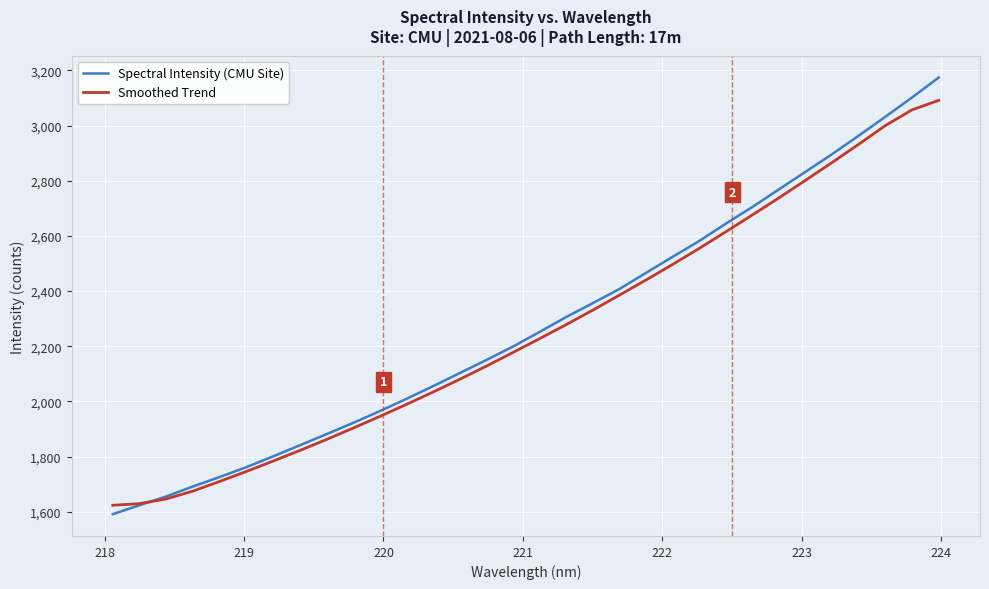

What is the greatest value displayed?

3174.2